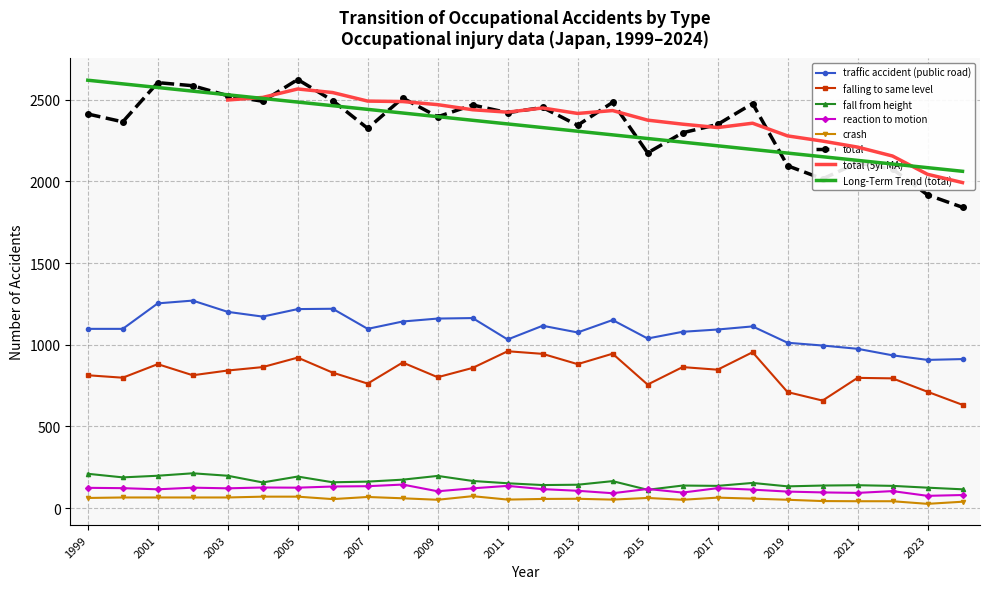

What is the approximate value of total at 2004, to the nearest 10?

2490